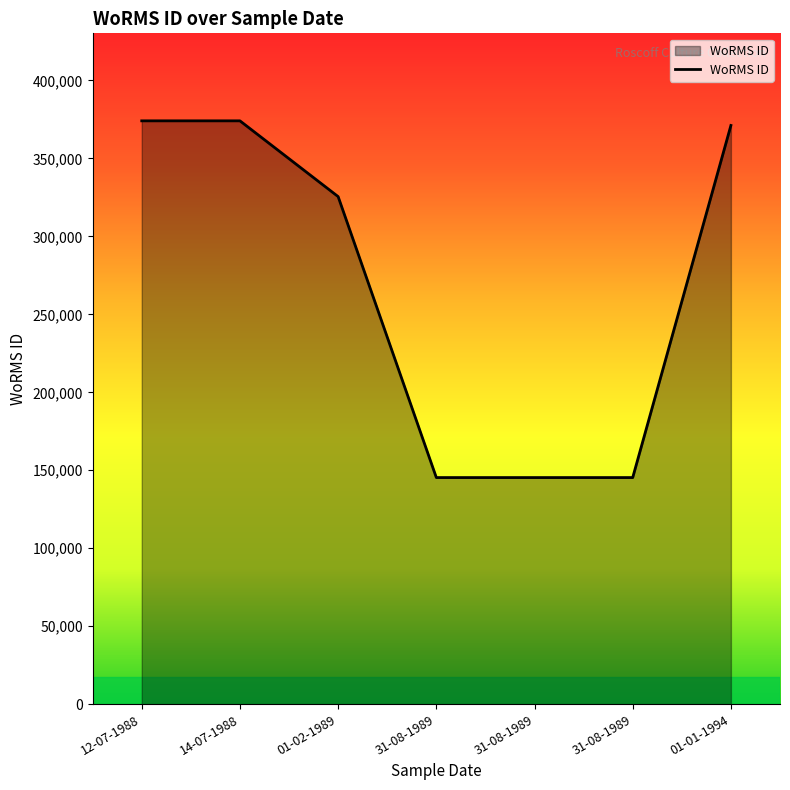

How many lines are shown in the chart?

1